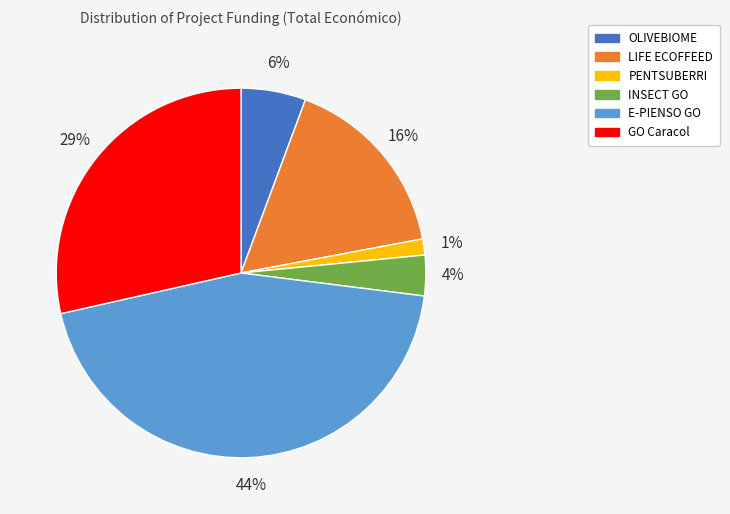

Does PENTSUBERRI account for over 50% of the chart?

No